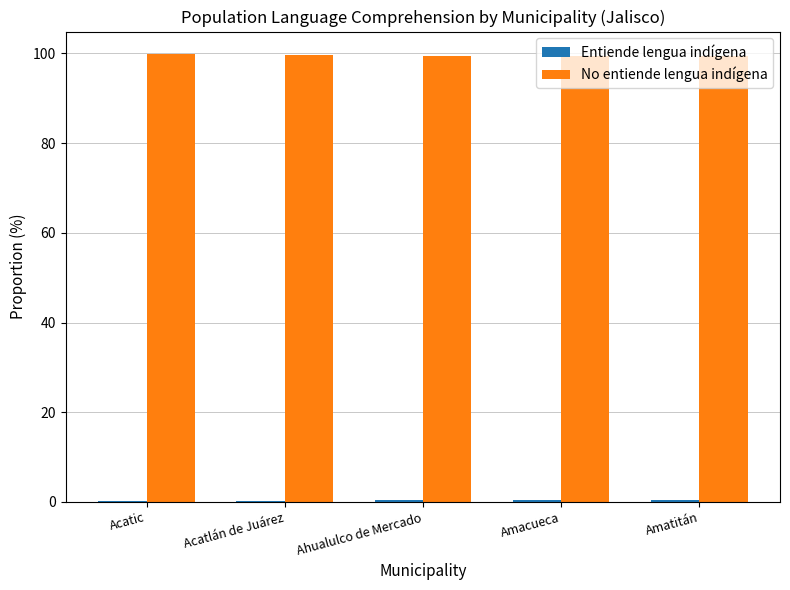

What is the highest value of the No entiende lengua indígena series?

99.9